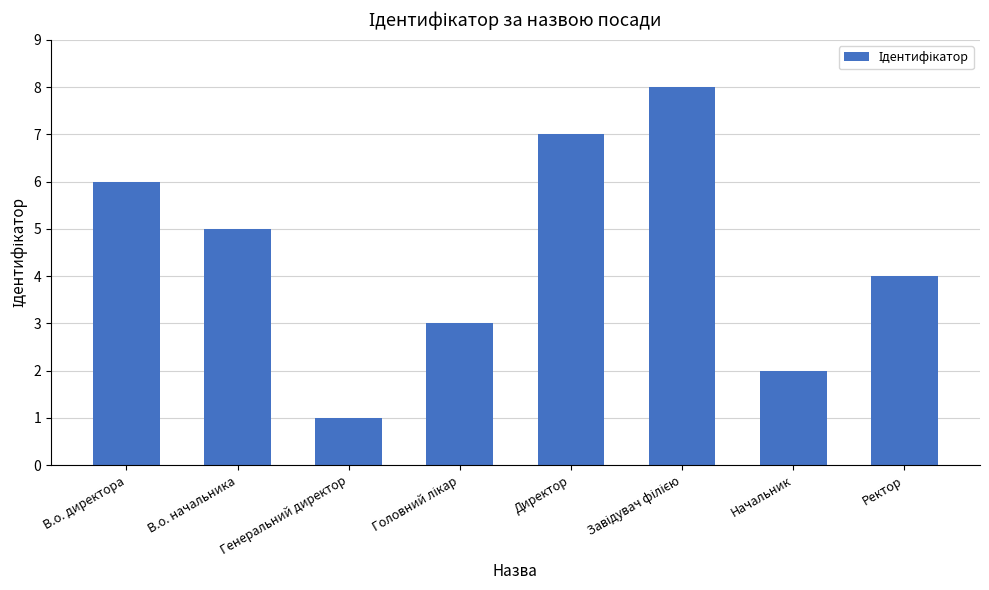

How many values are below 5?

4